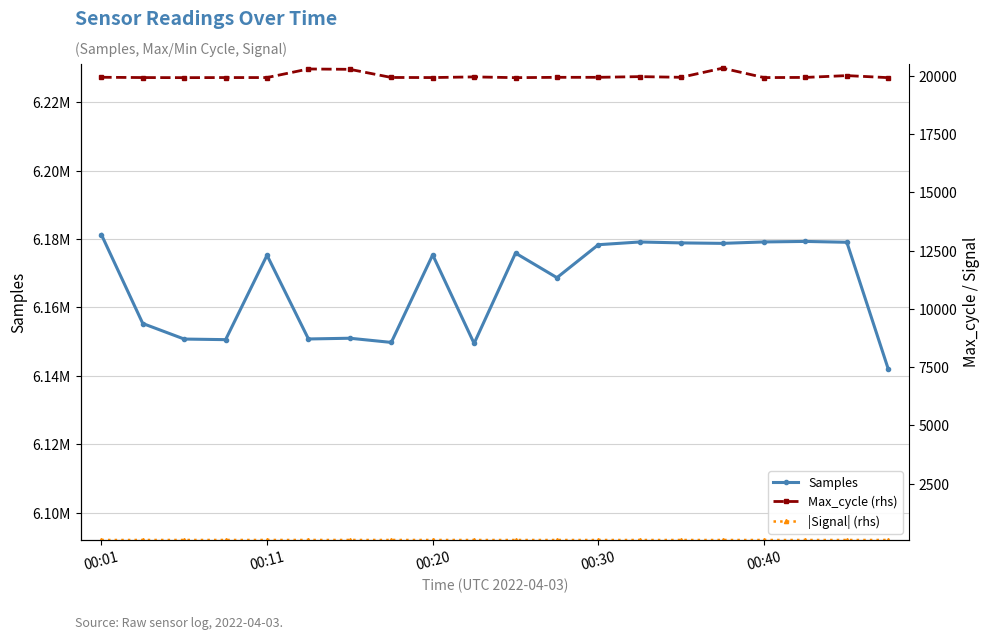

True or false: Samples and Max_cycle (rhs) intersect in this chart.

False